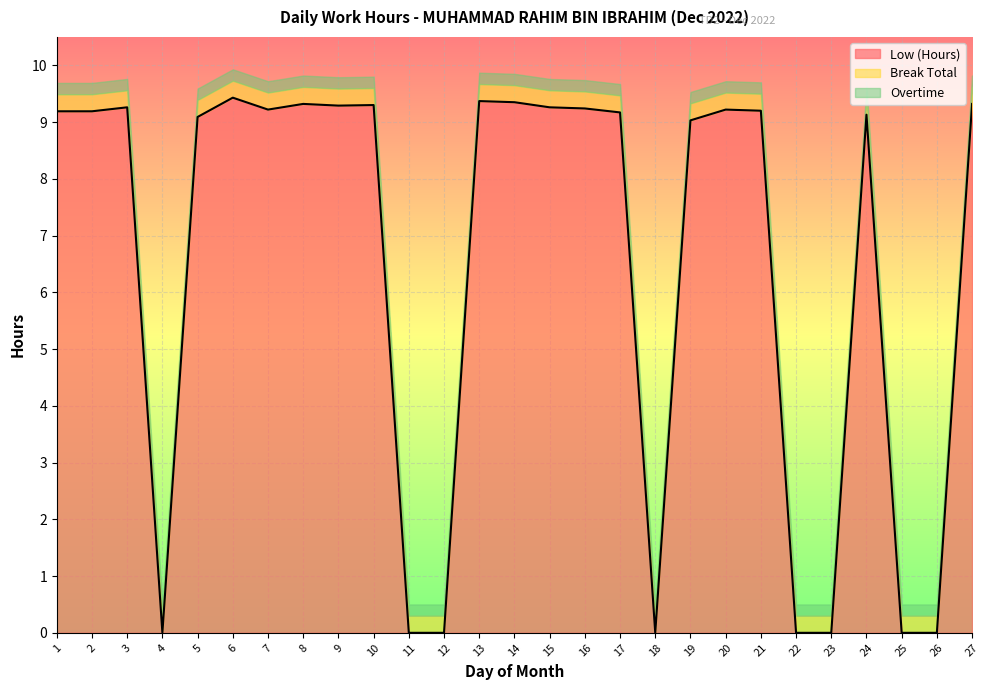

Which has a higher value, 10 or 23?

10